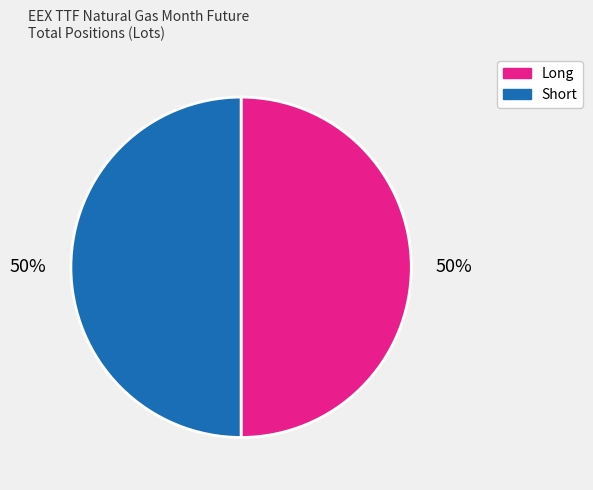

How many slices are in this pie chart?

2